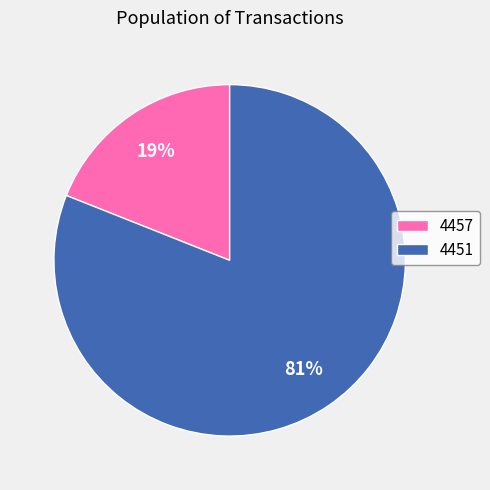

Which has a higher value, 4451 or 4457?

4451